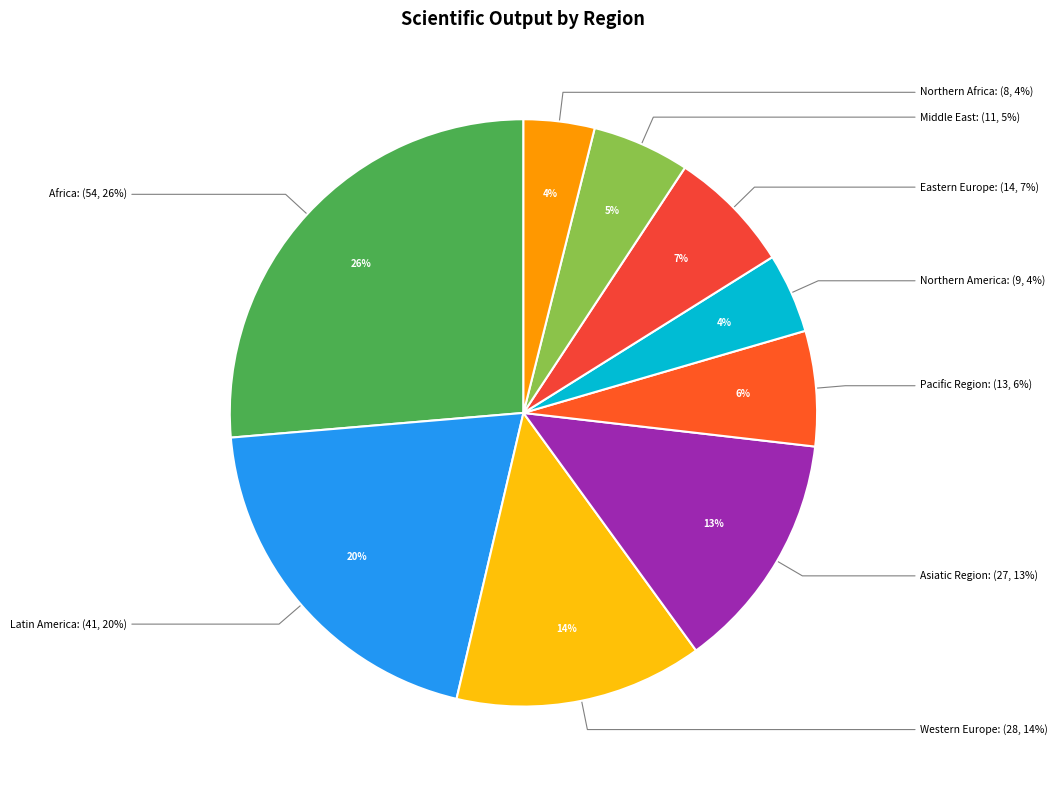

What is the change in value from Africa to Western Europe?

-26